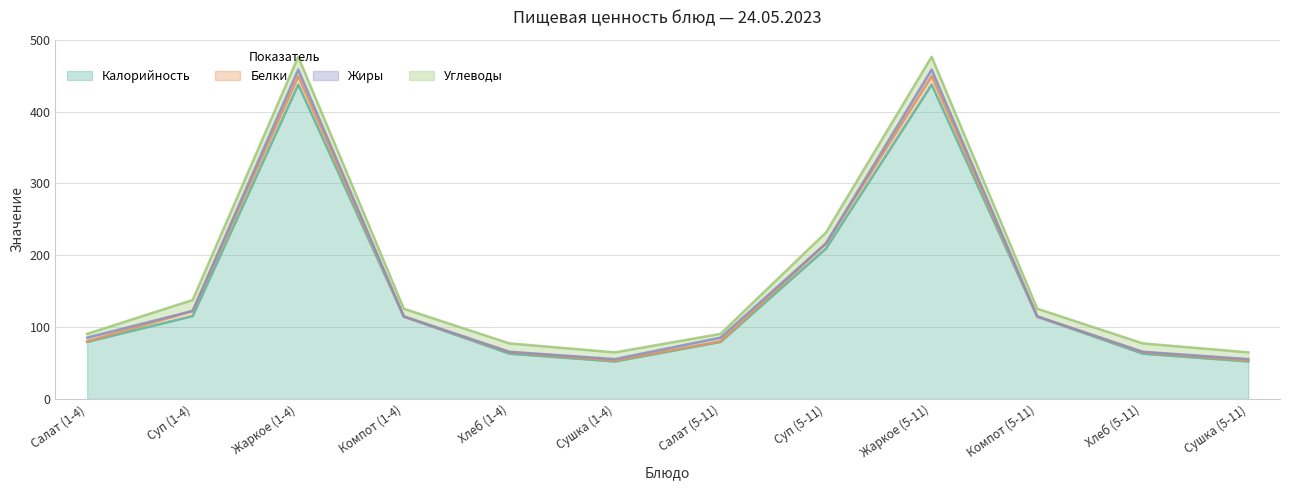

How many lines are shown in the chart?

4